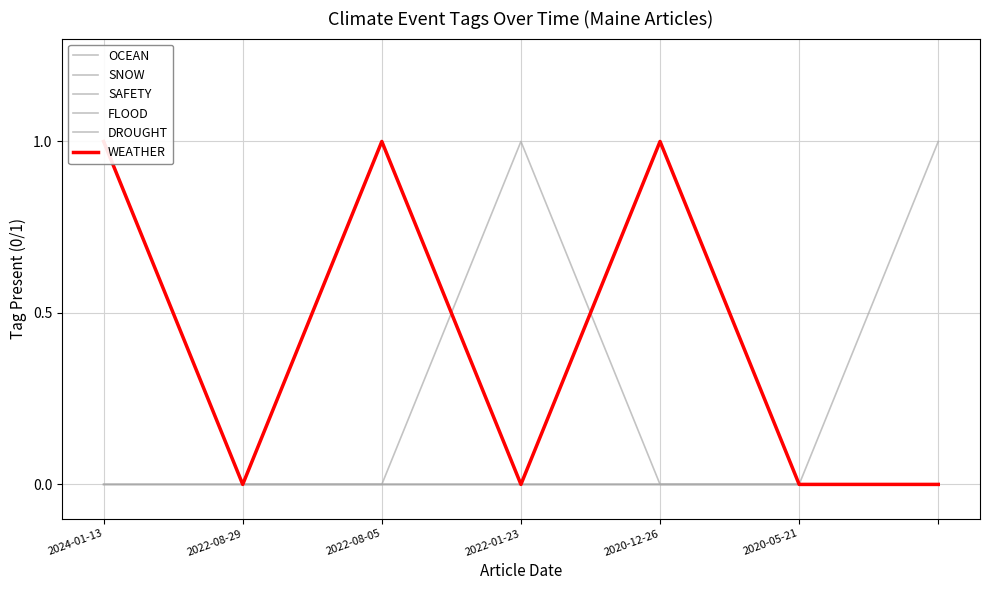

Rank the series at 2022-08-29 from highest to lowest value.

OCEAN, SNOW, SAFETY, FLOOD, DROUGHT, WEATHER